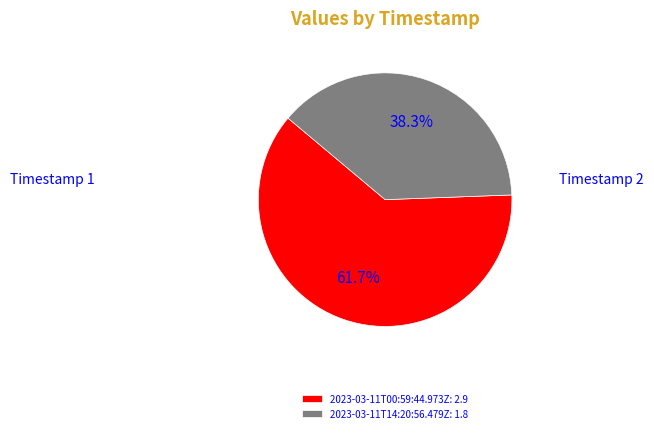

To the nearest percent, what is the average slice percentage?

50%